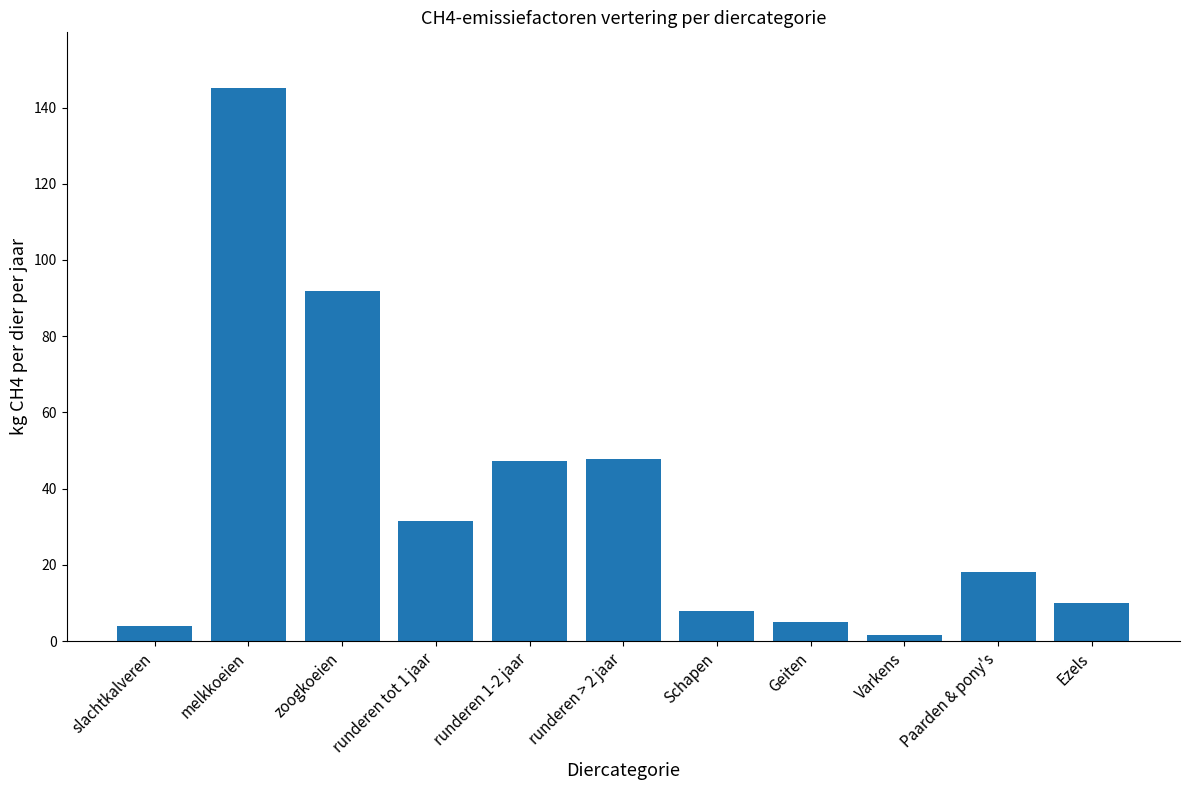

What is the sum of the values at melkkoeien and Ezels?

155.2